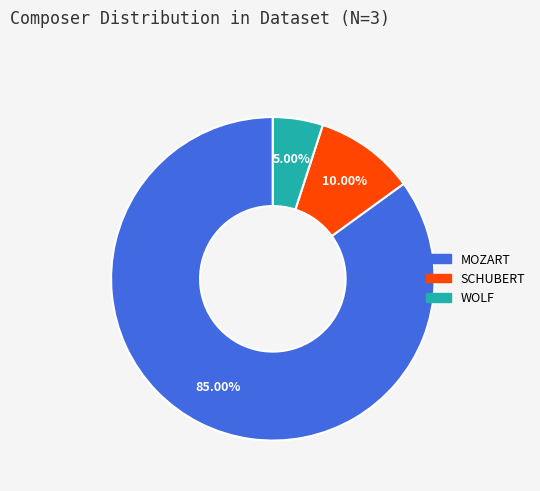

Count the number of slices in the pie.

3